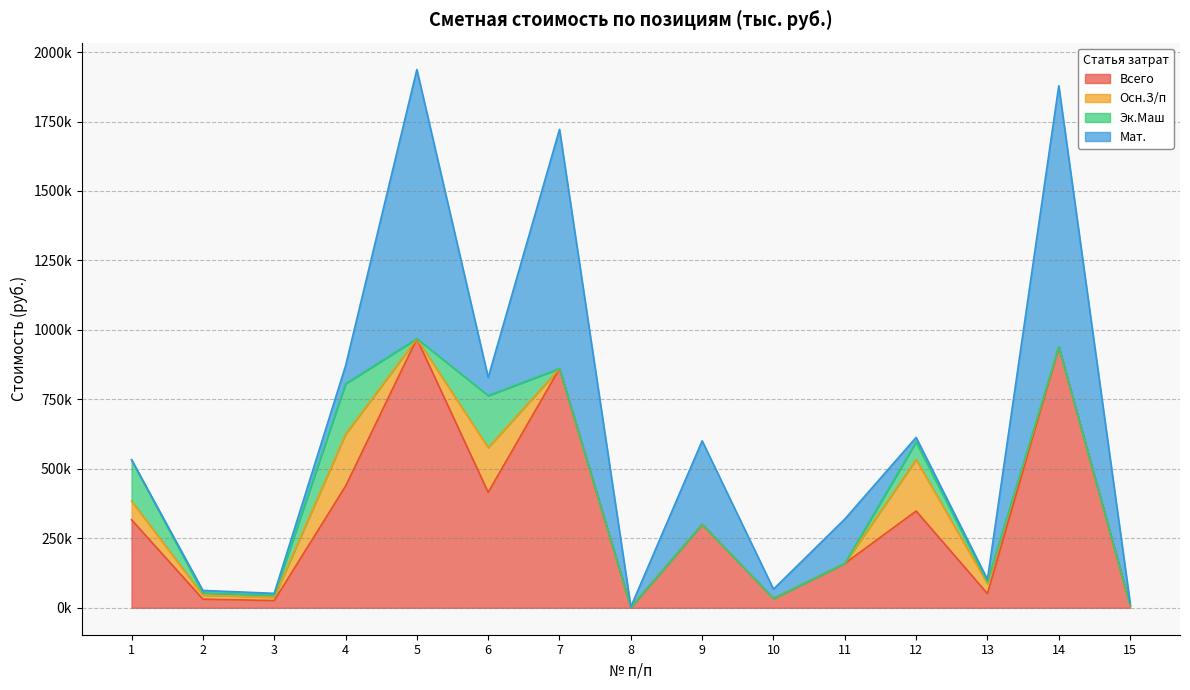

At which label is Всего closest to 485122?

4